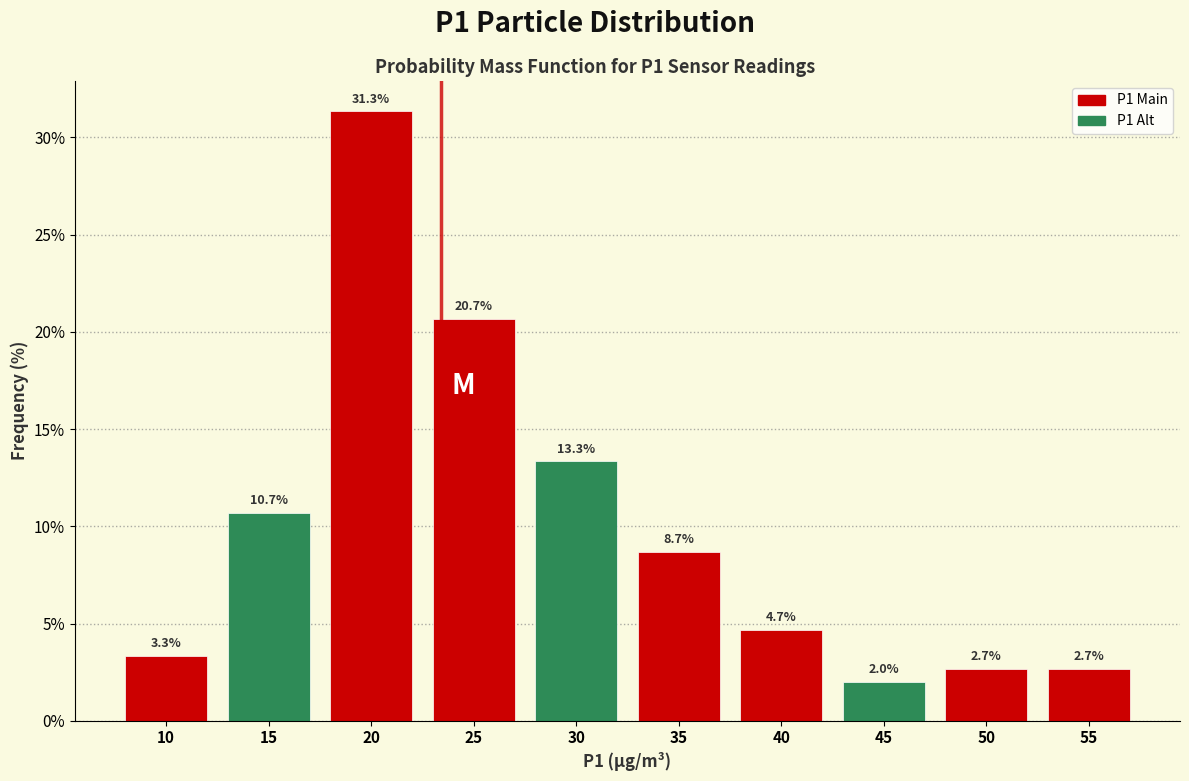

Reading left to right, what are all the values shown in this chart?

3.3	10.7	31.3	20.7	13.3	8.7	4.7	2.0	2.7	2.7